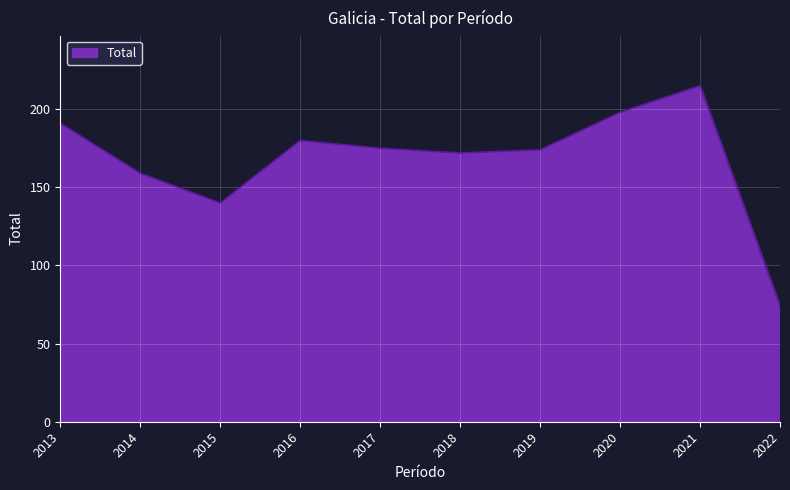

Is it true that the value at 2013 is 117?

False